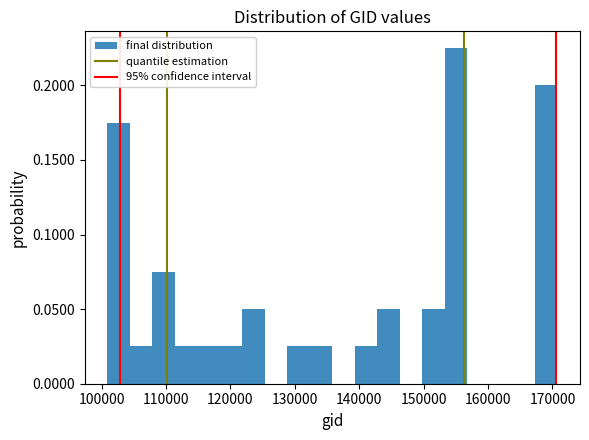

Read against the x-axis, roughly where is the centre of the tallest bar?

155000